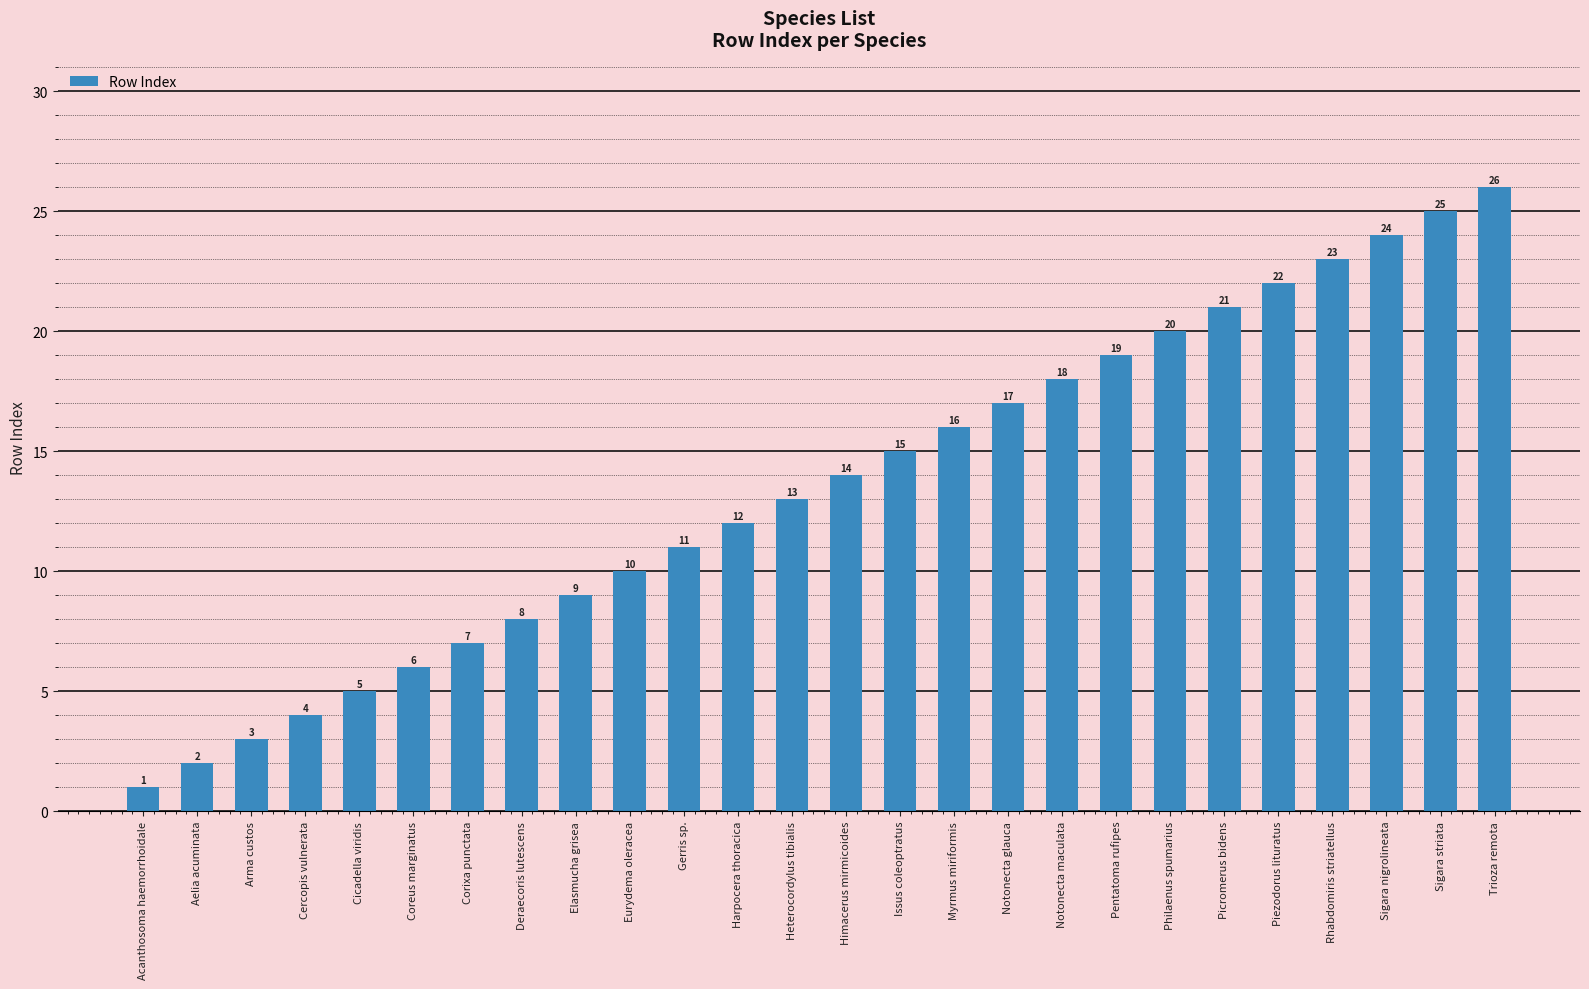

What position from the right is Pentatoma rufipes?

8